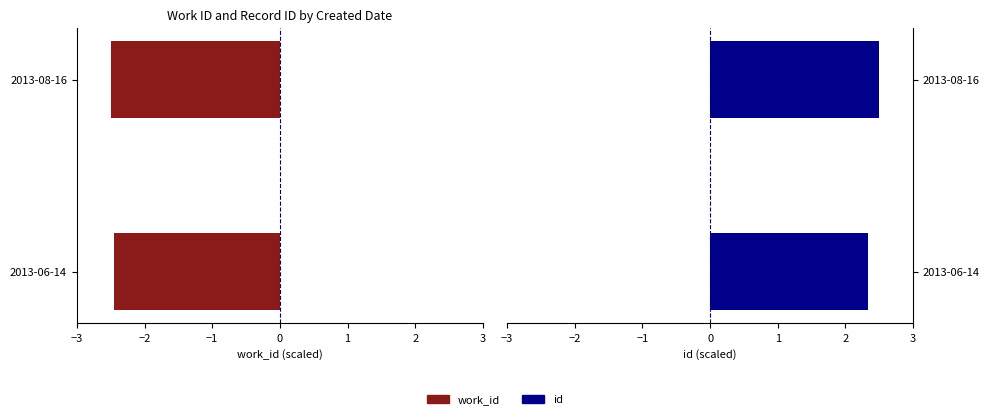

What is the value of the work_id bar at the 2nd from the left?

-2.5